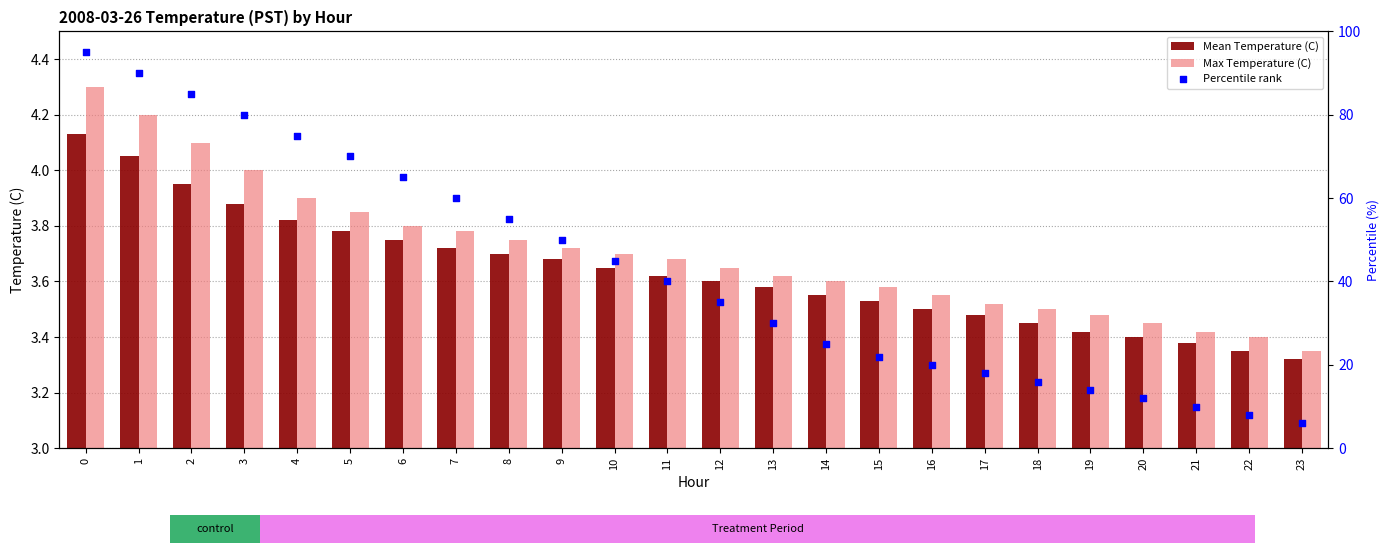

What is the total value across all series at 17?

25.0